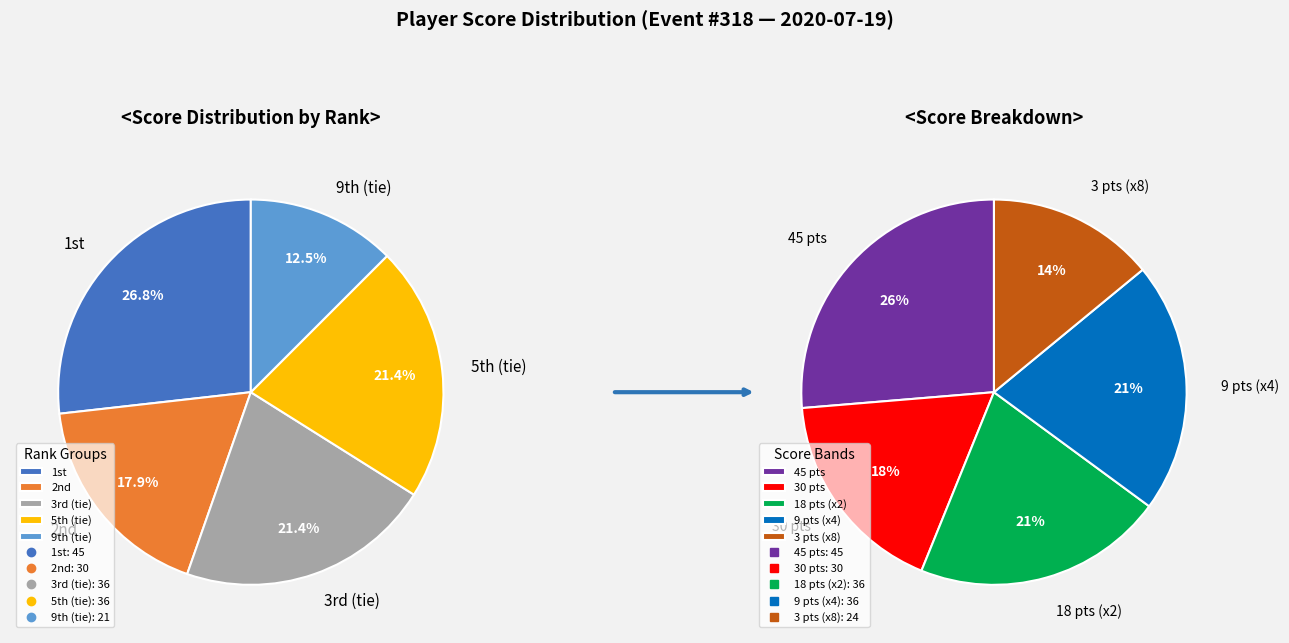

What is the largest slice in the pie chart?

1